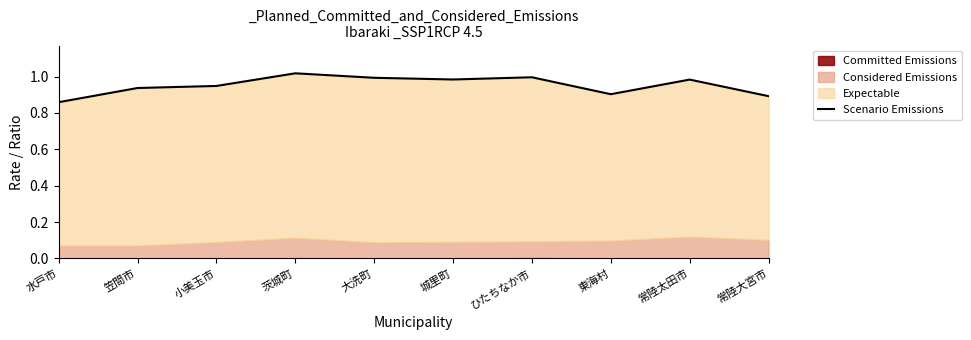

What is the label of the 6th point from the right?

大洗町